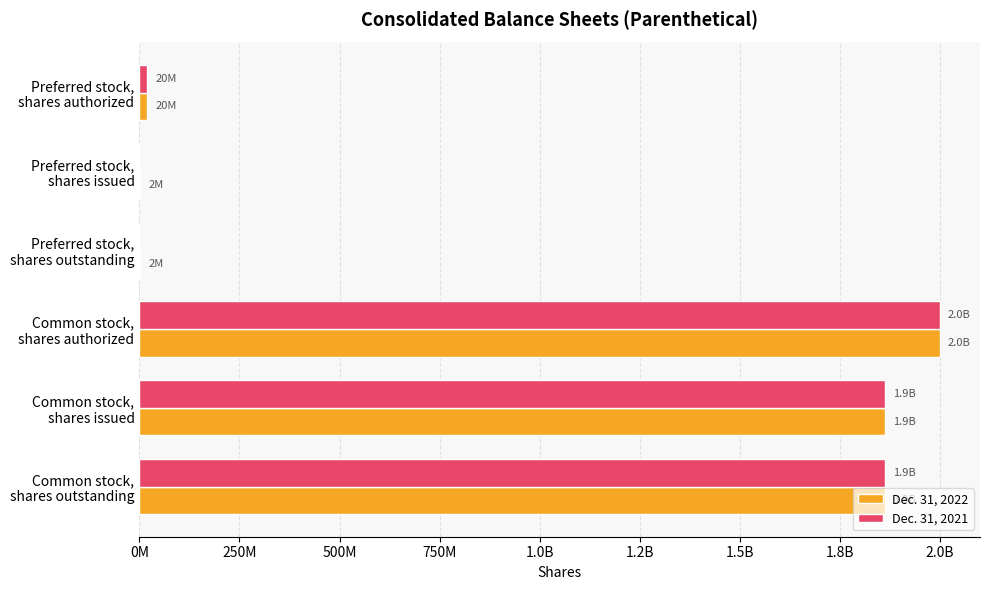

What are all the series names shown in the legend?

Dec. 31, 2022, Dec. 31, 2021